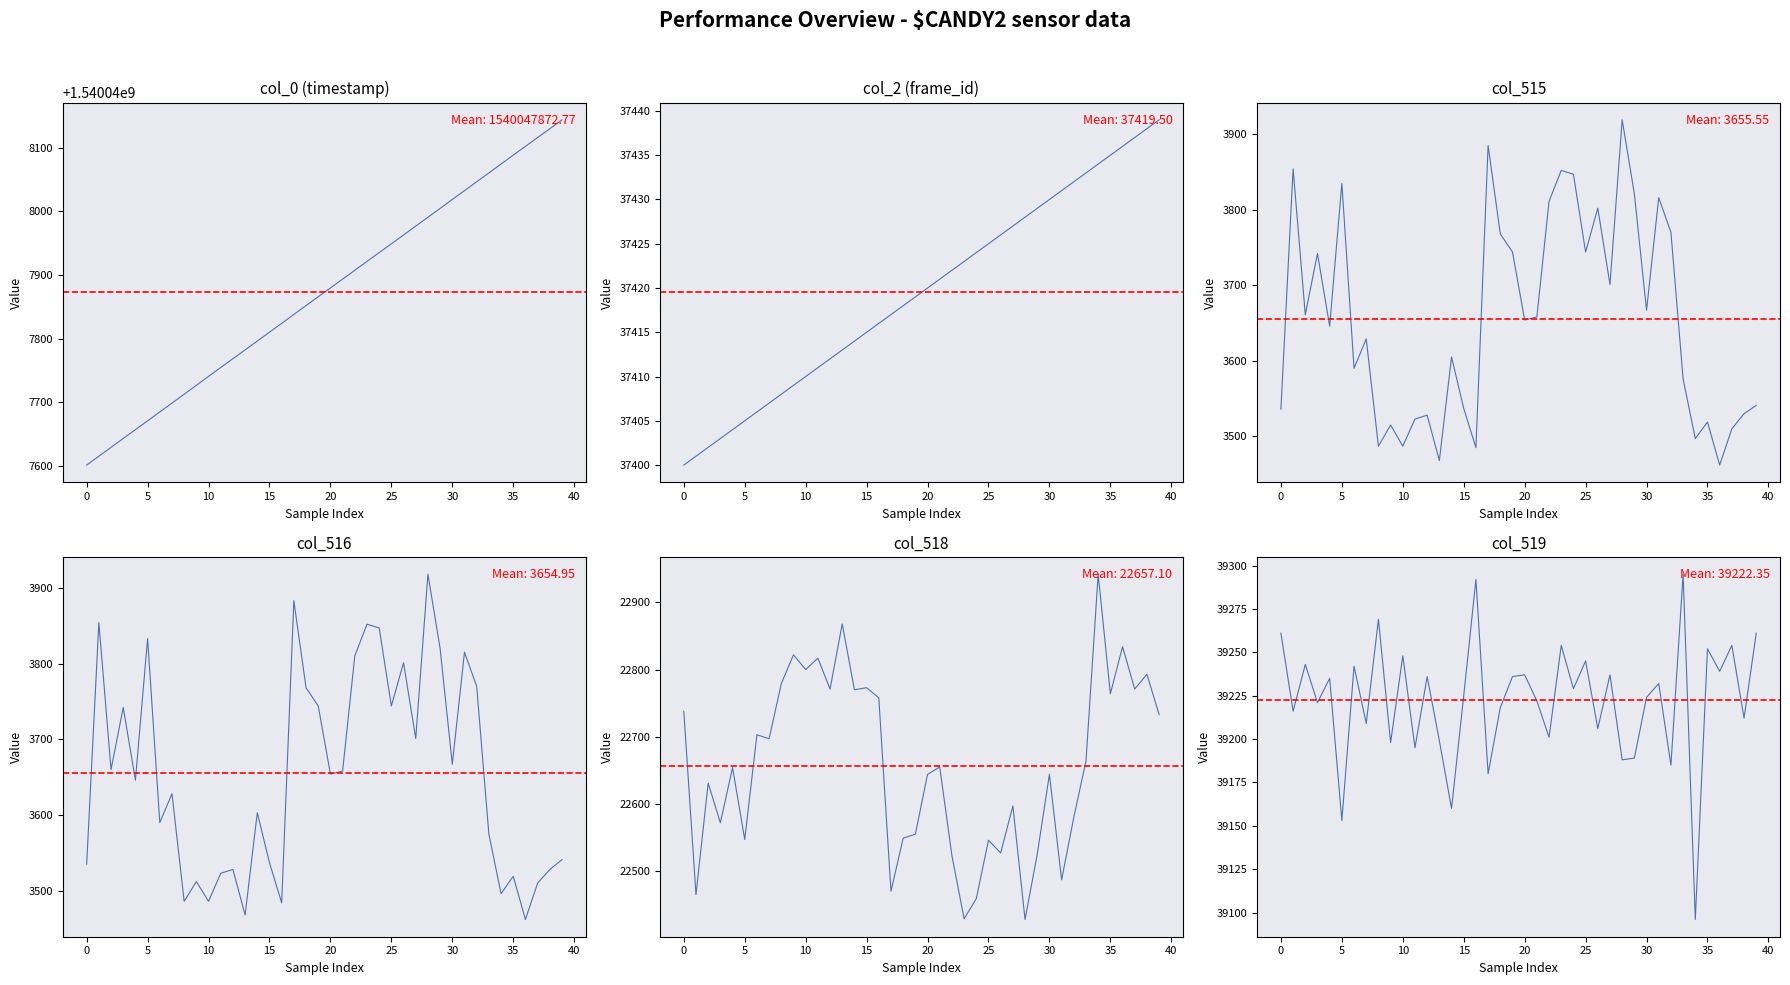

True or false: col_515 has more than 0 points higher than both neighbors.

True